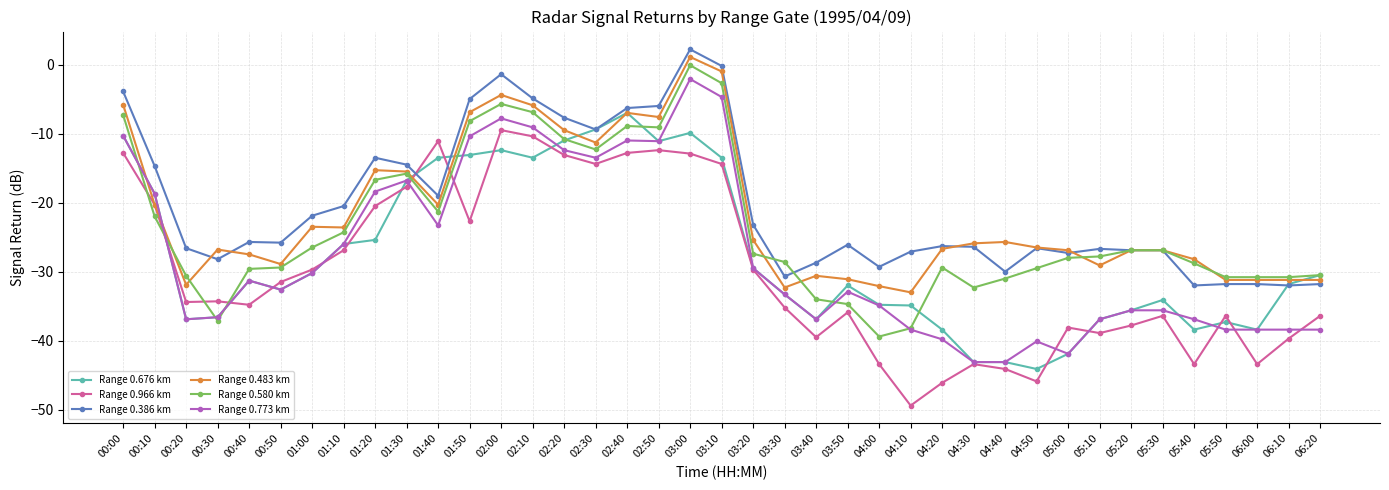

At which label does Range 0.483 km first exceed -26?

00:00